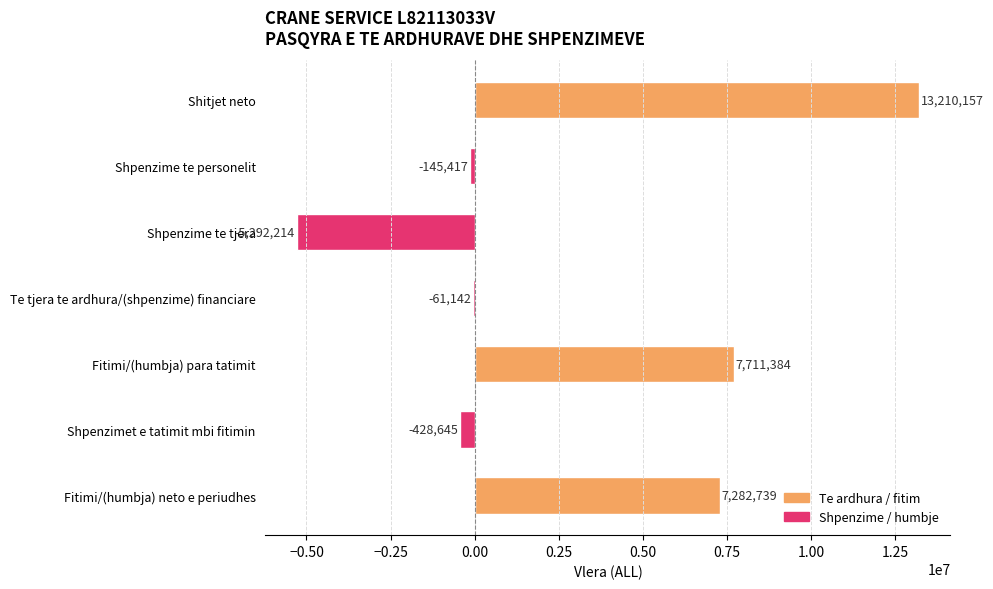

Where is the data nearest to the value 3958971?

Fitimi/(humbja) neto e periudhes